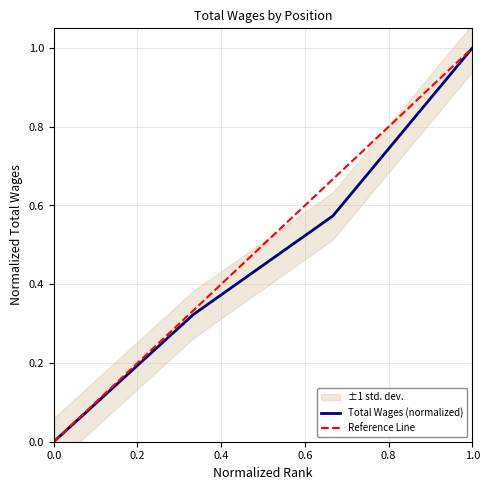

How many categories are shown in the chart?

4